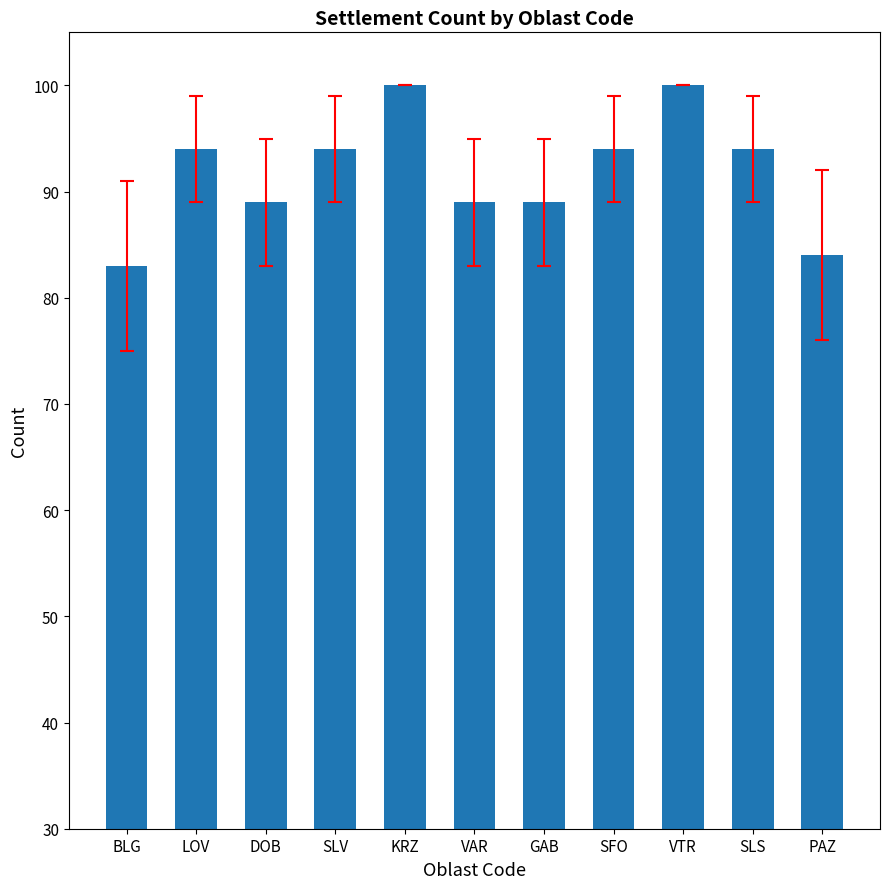

Is it true that the value at GAB is 56?

False